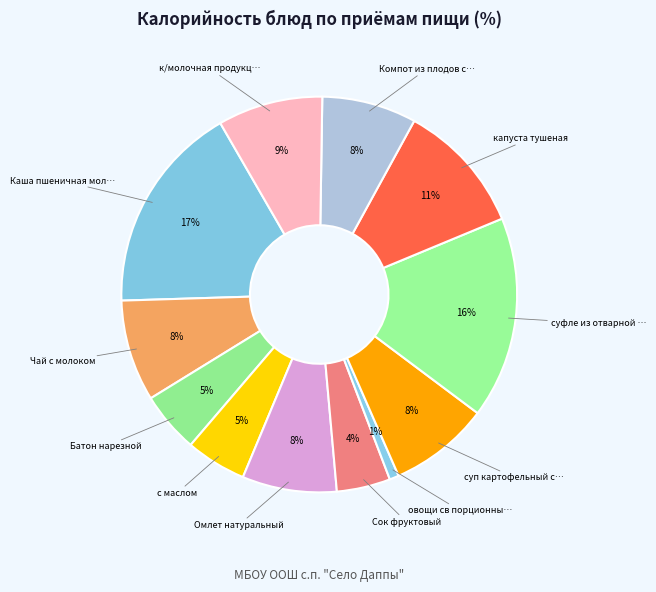

Count the number of slices in the pie.

12